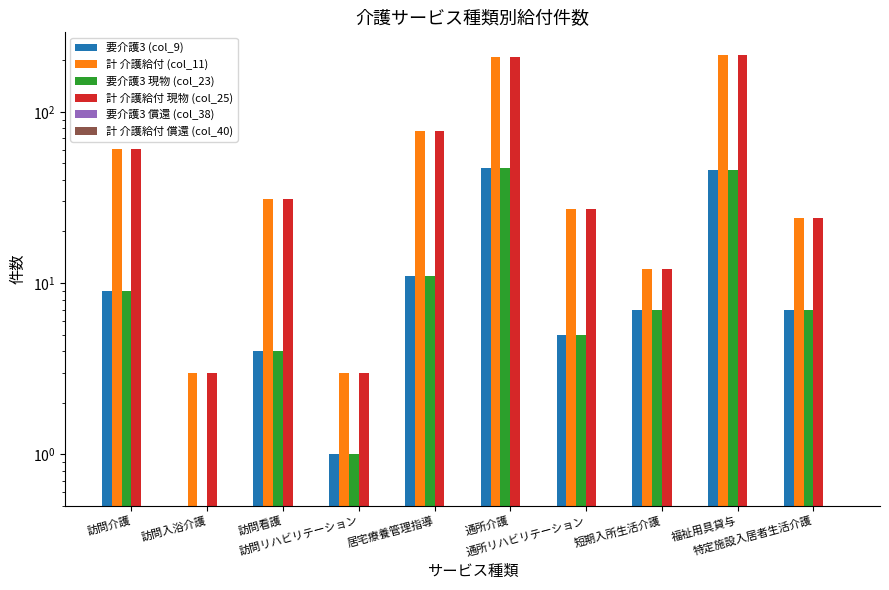

Which series has the largest total across all categories?

計 介護給付 (col_11)